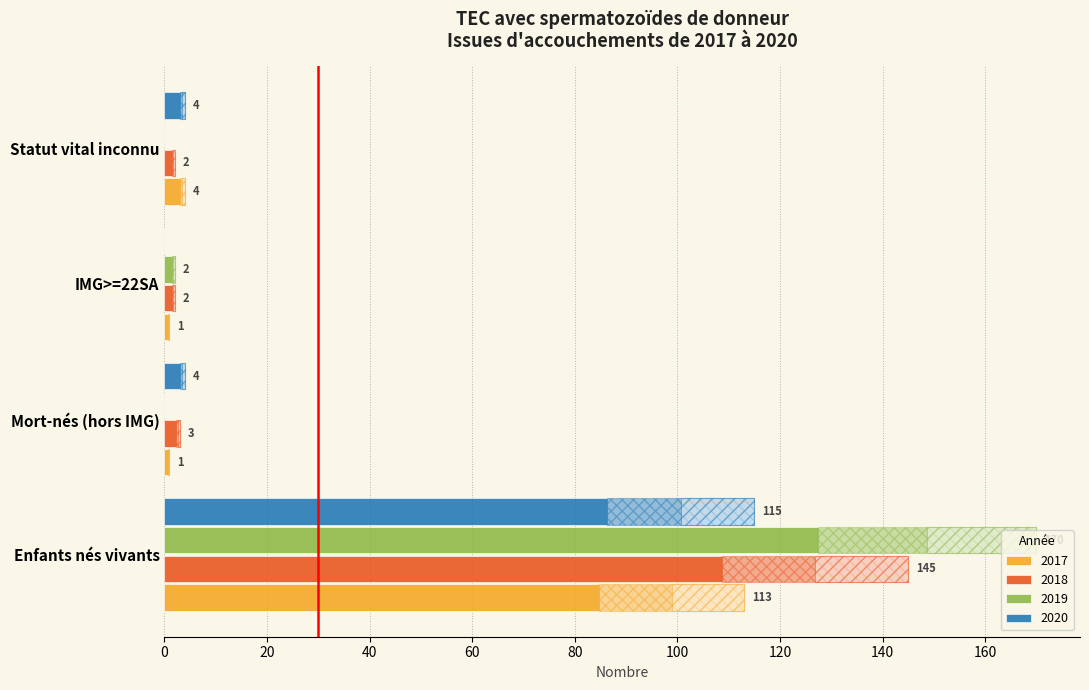

At which label does 2018 reach its peak?

Enfants nés vivants